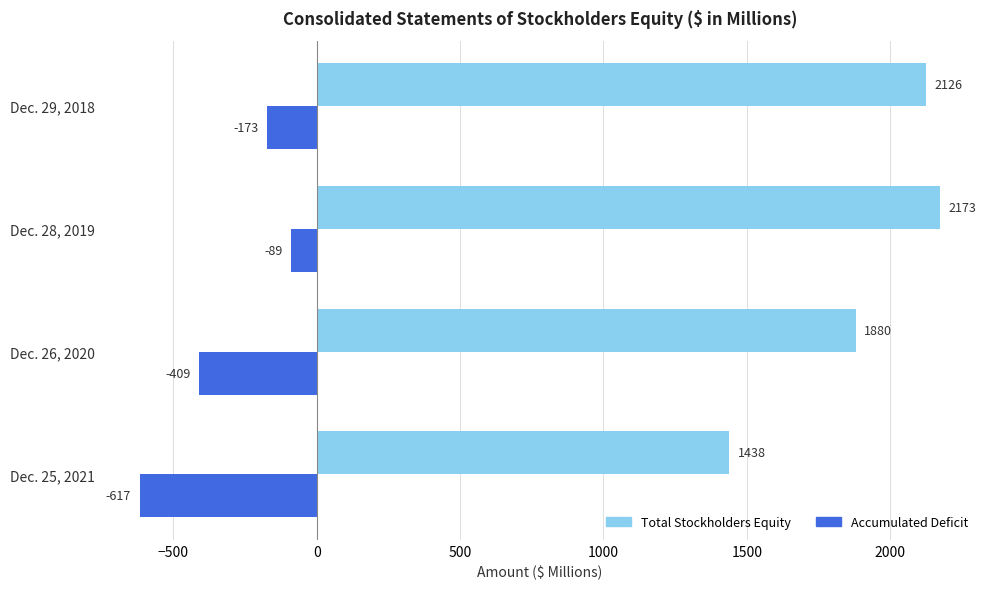

Which category has the highest value across all series?

Dec. 28, 2019